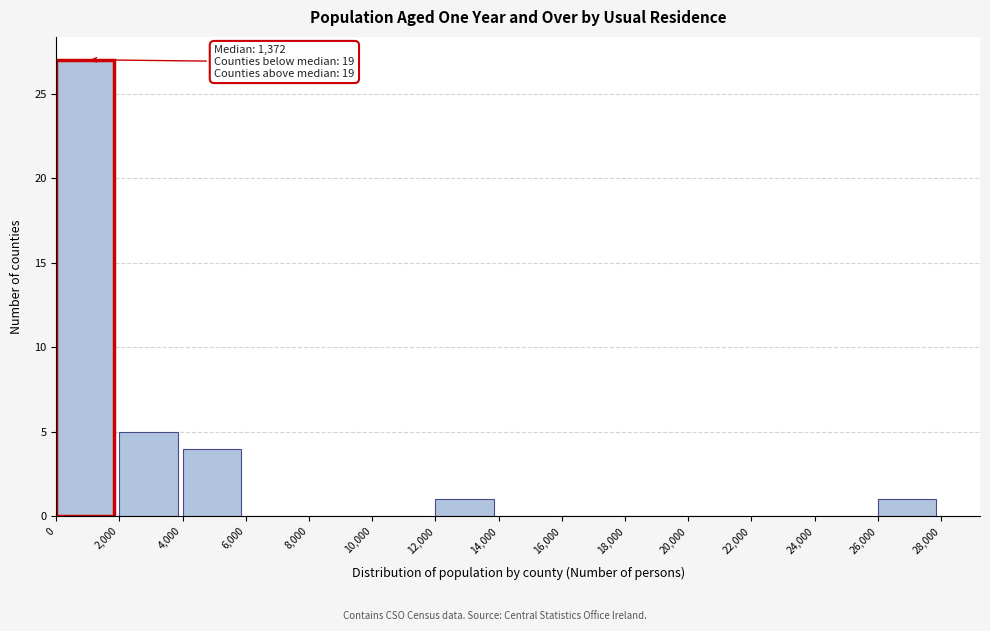

Which range on the x-axis has the tallest bar?

0 to 2,000